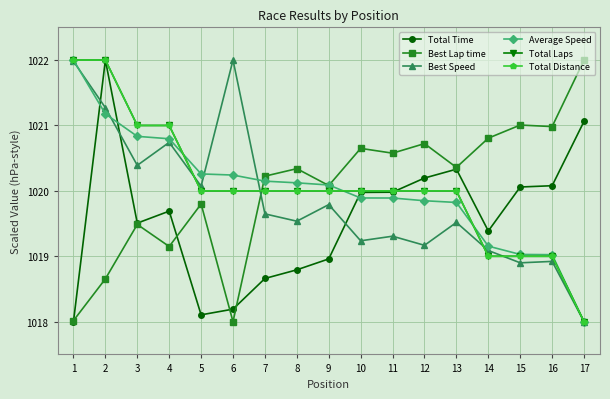

What is the maximum value for Average Speed?

1022.0